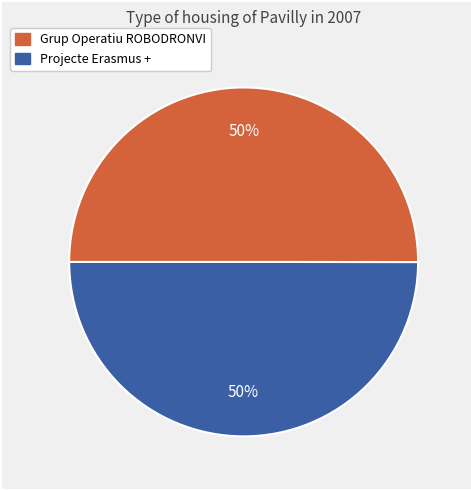

To the nearest percent, what is the average slice percentage?

50%